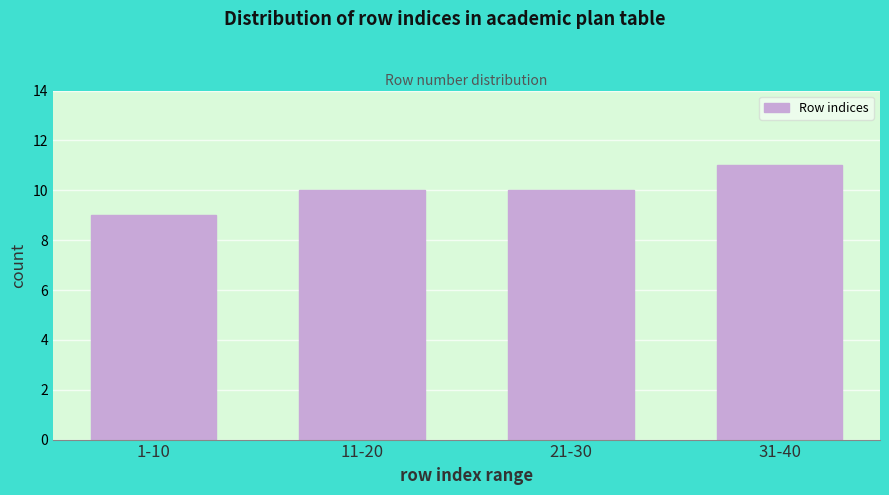

Reading right to left, what are all the values shown in this chart?

11	10	10	9